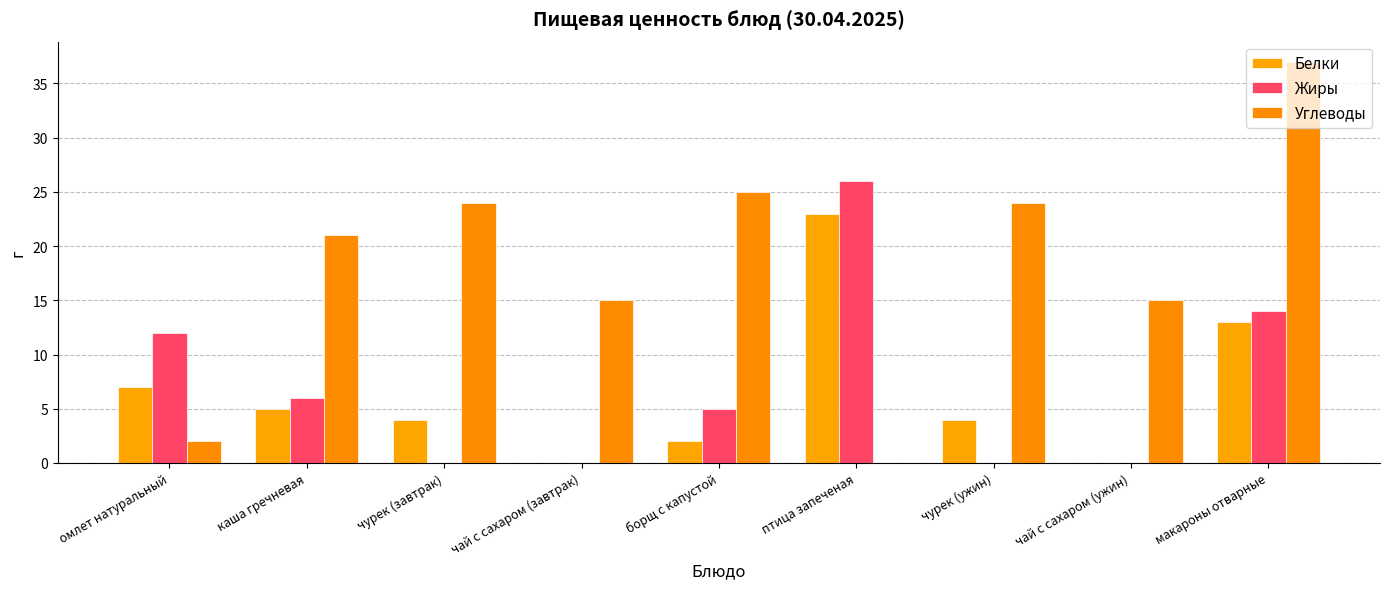

Which series has the largest total across all categories?

Углеводы